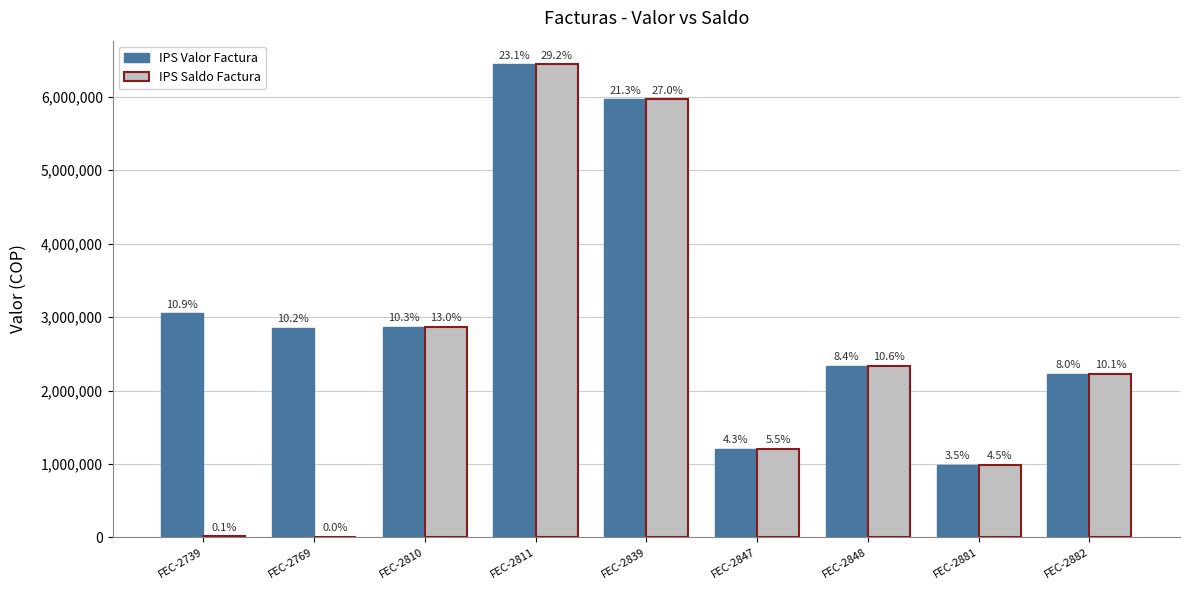

What is the value of the IPS Saldo Factura bar at the 8th from the left?

986490